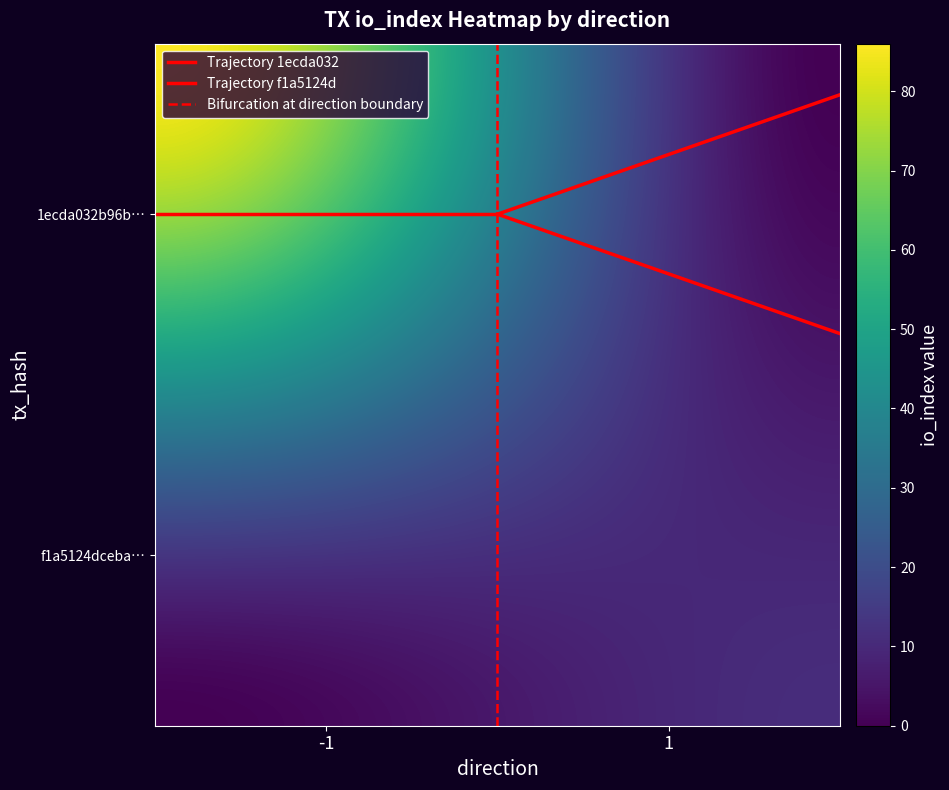

Reading right to left, what are all the values shown in this chart?

1ecda032b96becb1598213fb275959a04e45813: io_index=86	direction=-1
f1a5124dceba54e7d9deae6597b0ea10b0cf368: io_index=11	direction=1